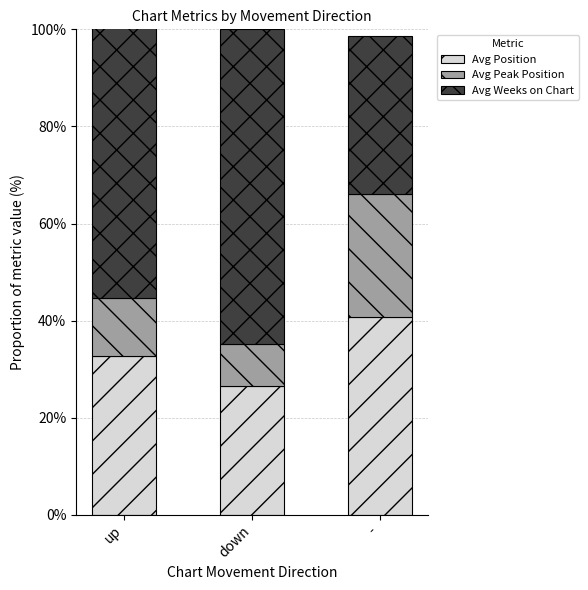

Reading left to right, what are all the values shown in this chart?

Avg Position: 32.8	26.6	40.7
Avg Peak Position: 11.9	8.5	25.3
Avg Weeks on Chart: 60.0	65.0	32.6